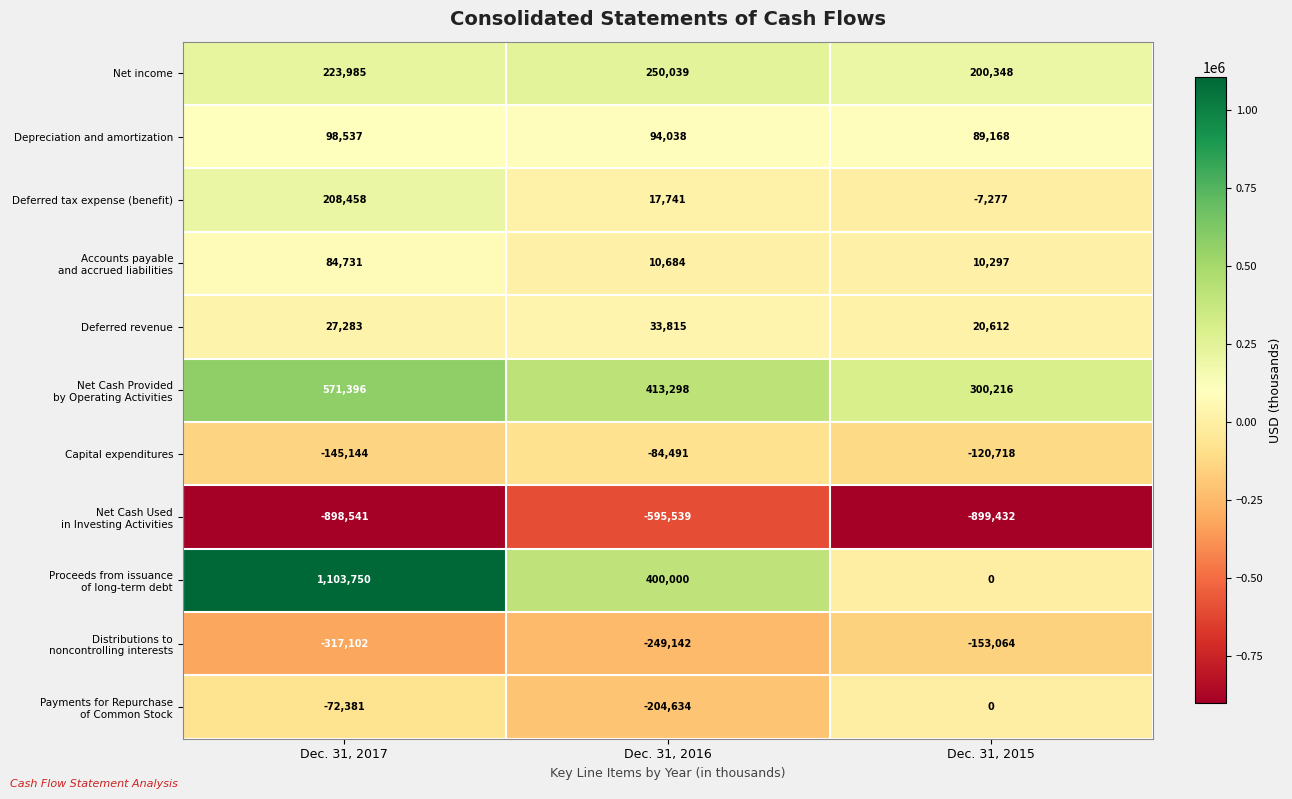

What value does the Net income series have at Dec. 31, 2017, to the nearest 50?

224000